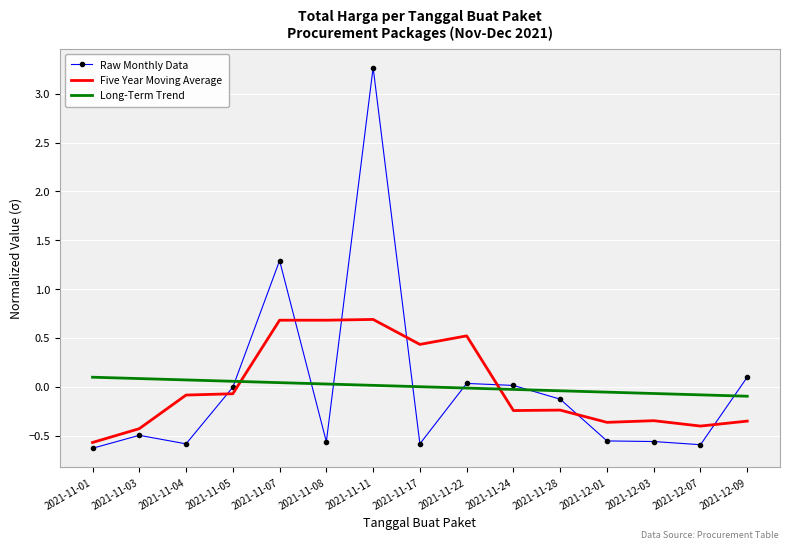

Between 2021-11-03 and 2021-12-07, which series saw the biggest shift?

Long-Term Trend